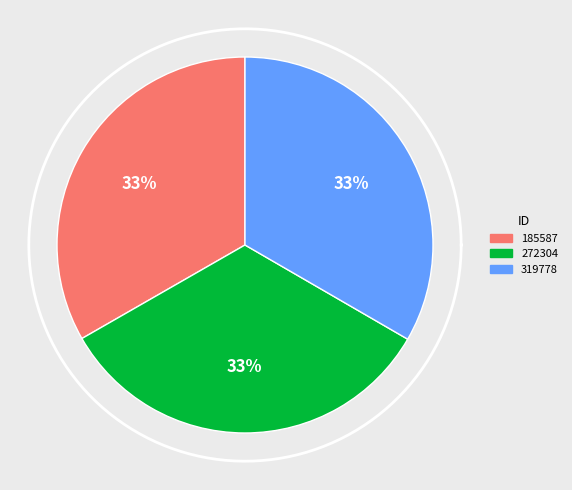

How many segments does this pie chart have?

3